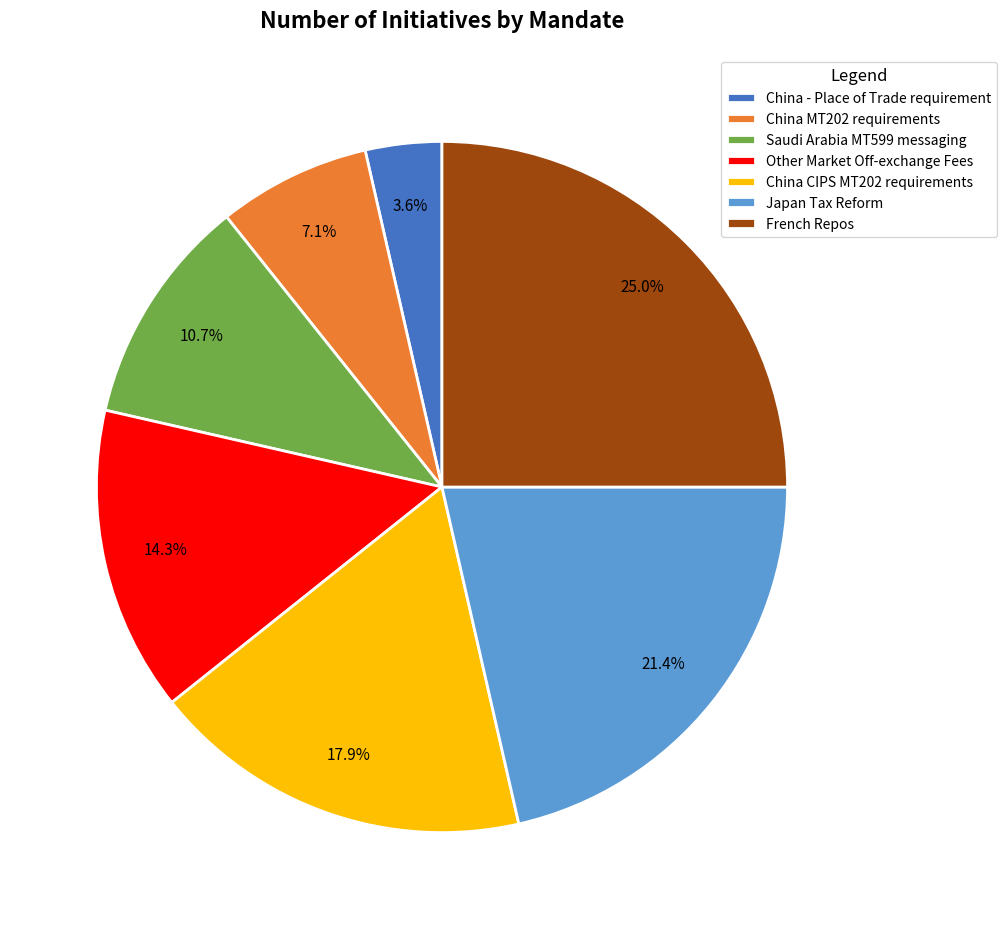

Which category has the biggest portion of the pie?

French Repos